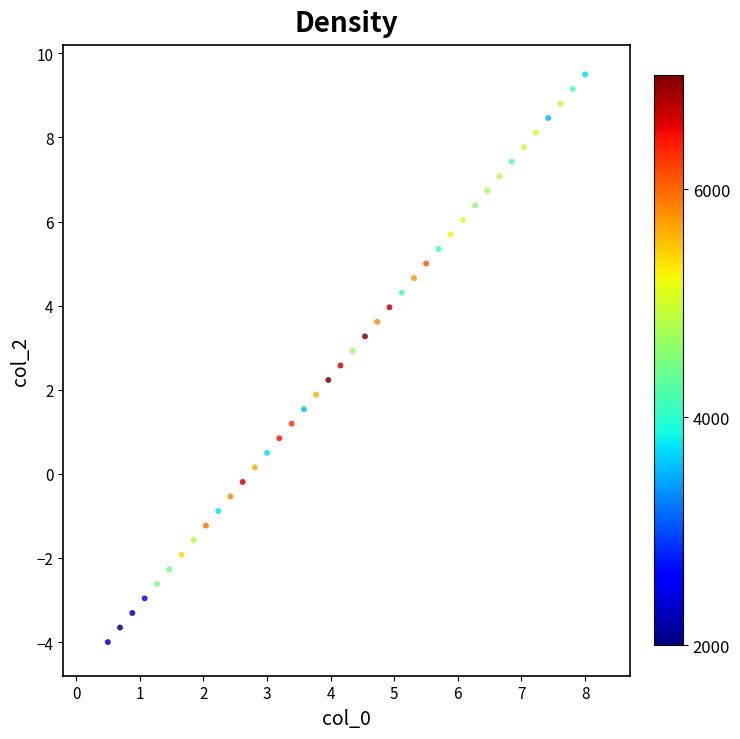

What is the range of Y values (max minus min)?

13.5